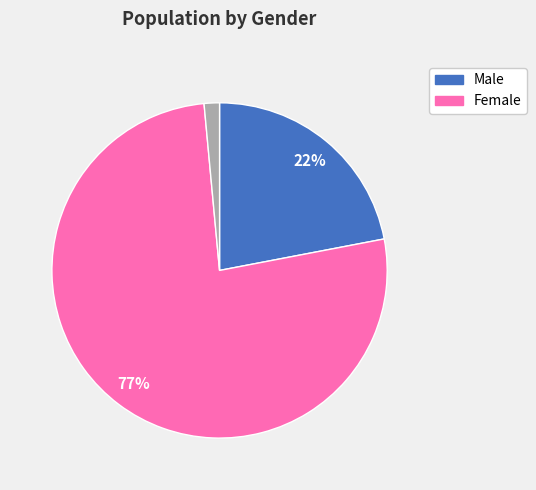

Does any single category account for the majority?

Yes